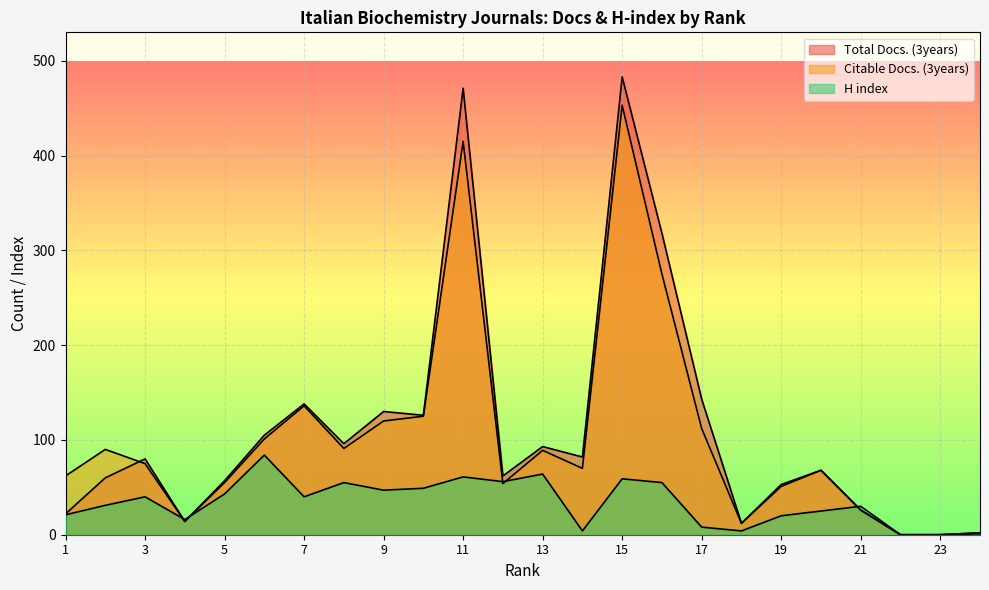

How many lines are shown in the chart?

3